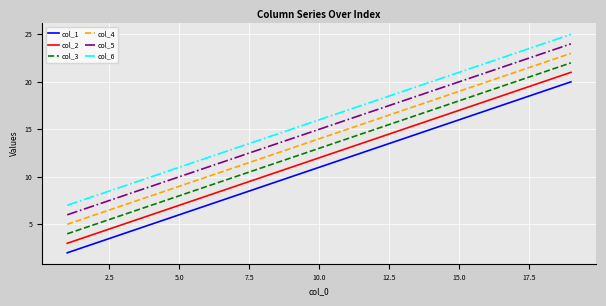

True or false: col_4 and col_2 cross at least once.

False